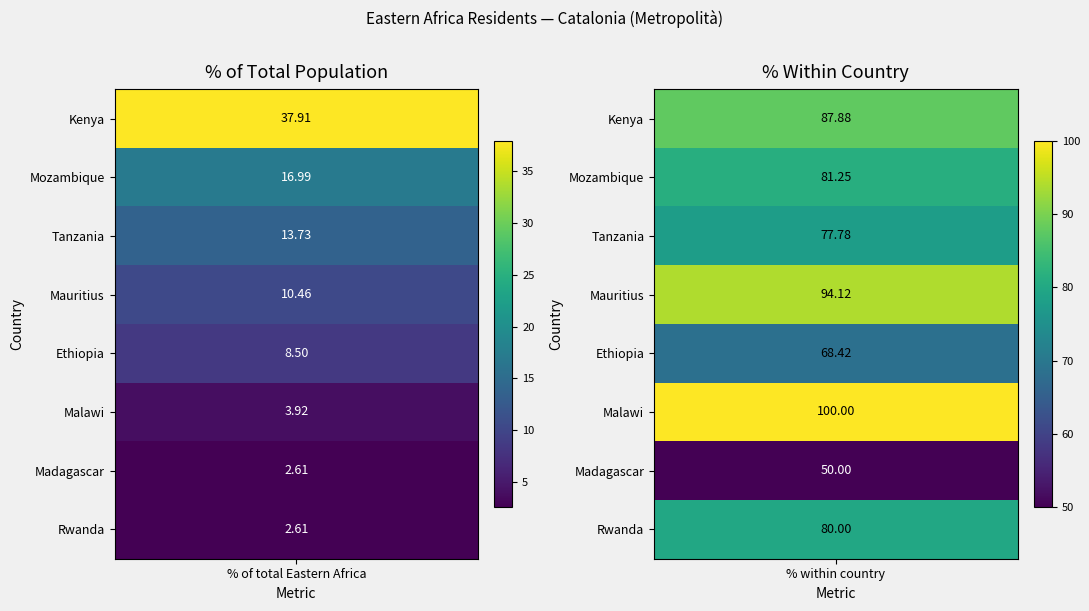

The value of Mauritius at 0 is 16.6. True or false?

False